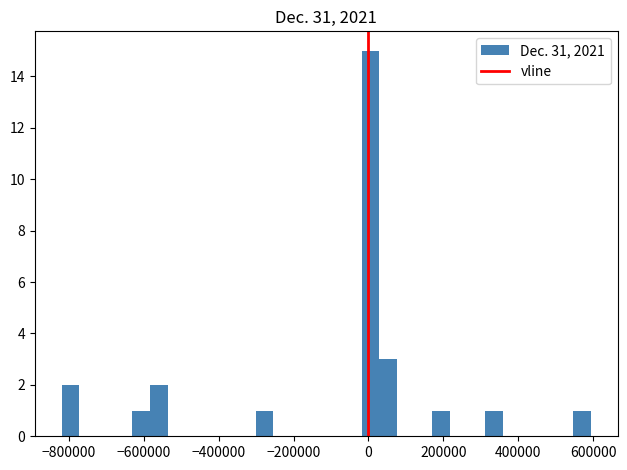

Around what value on the x-axis is the tallest bar? Give the approximate position of its centre, as read against the axis.

0